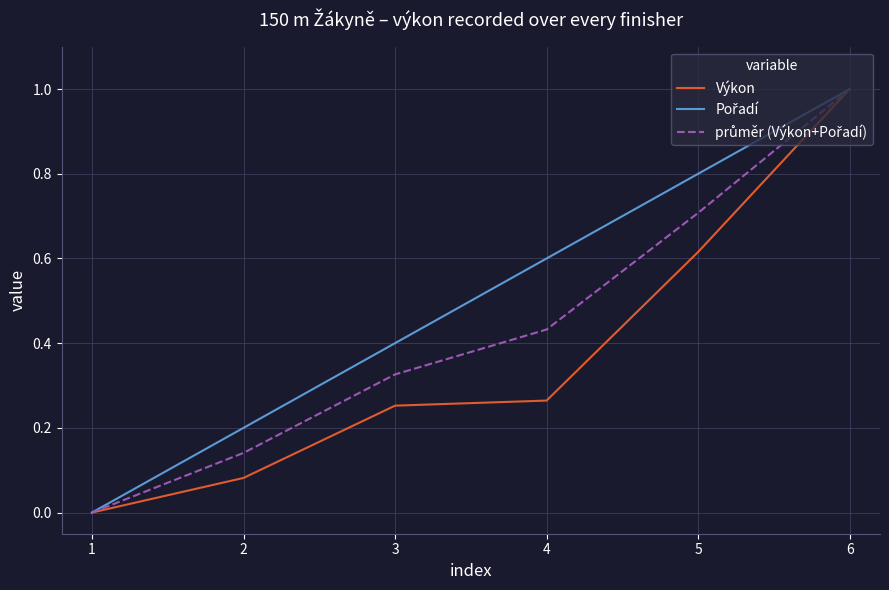

Is it true that Výkon equals 0.0 at 2?

False